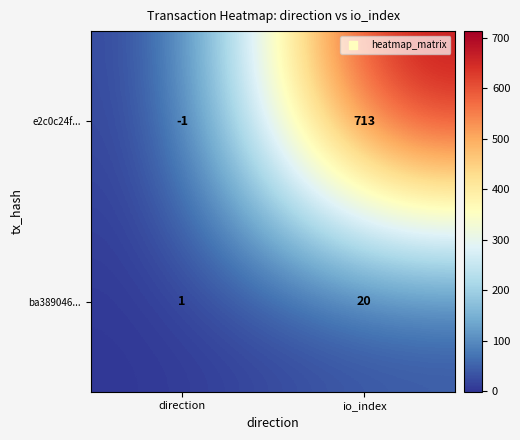

Reading left to right, what are all the values shown in this chart?

e2c0c24f...: direction=-1	io_index=713
ba389046...: direction=1	io_index=20